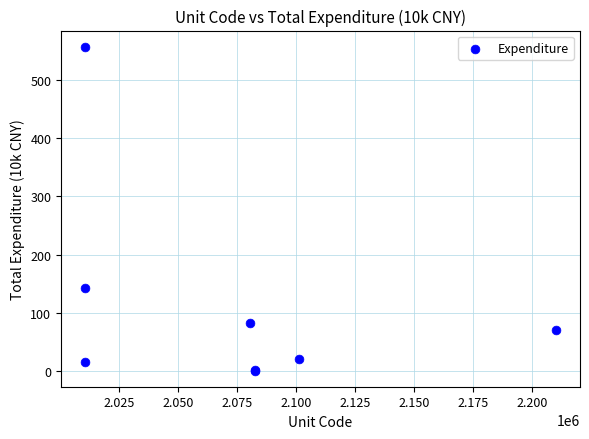

What Y value in the scatter plot is closest to 278?

142.6